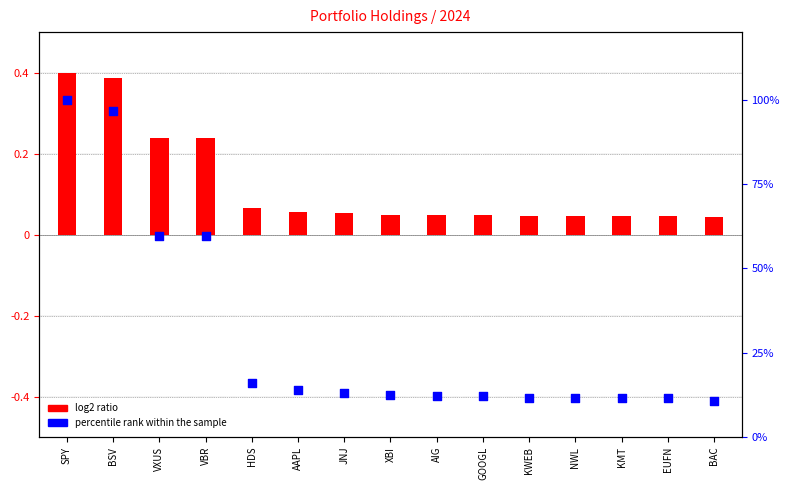

What is the total value across all series at AIG?

12.3